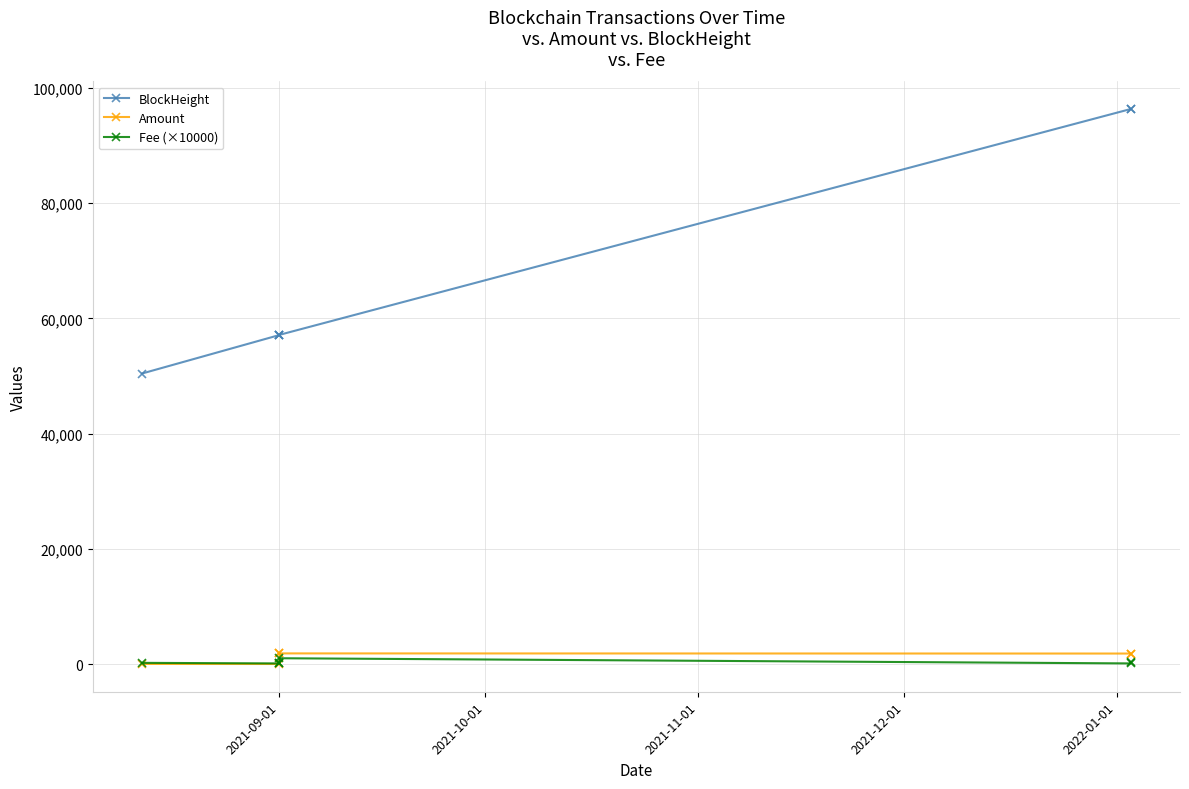

What is the sum of all Amount values?

7310.9